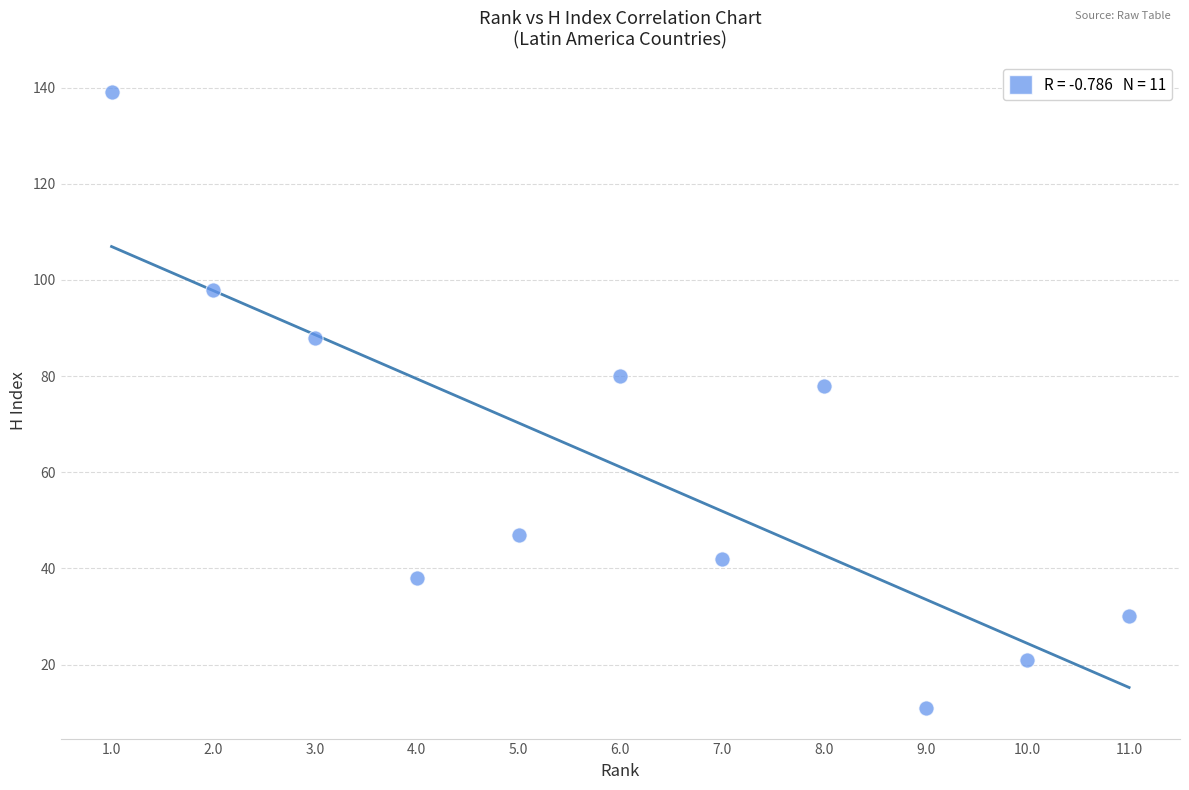

What Y value in the scatter plot is closest to 75?

78